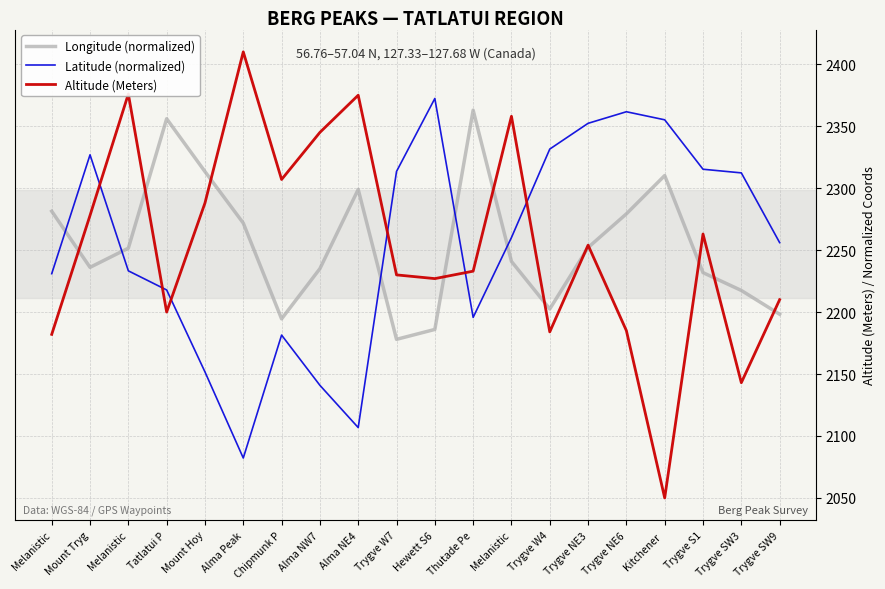

What is the label of the 18th point from the left?

Trygve S1